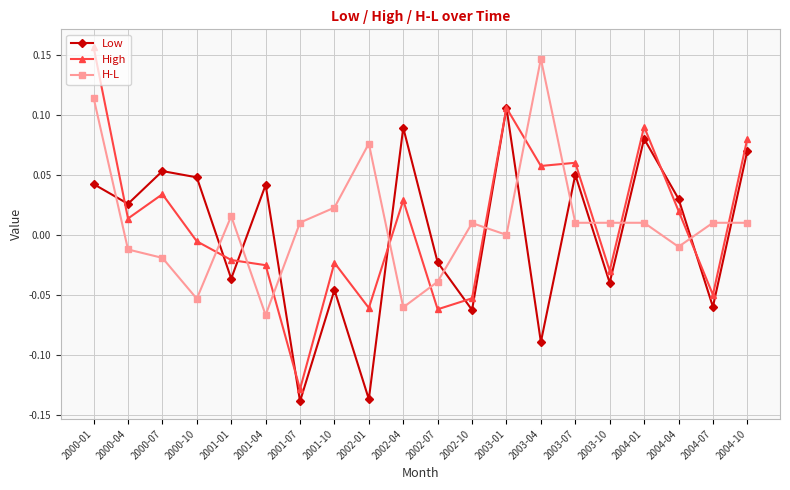

Which series has the largest range (max minus min)?

High